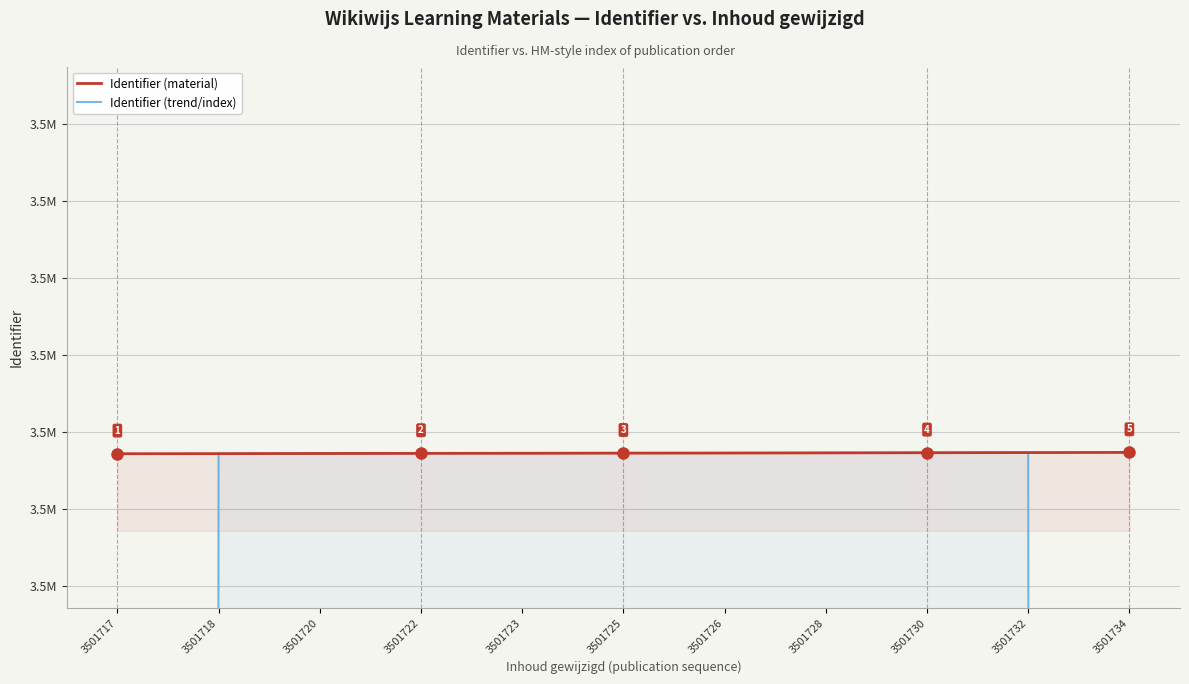

True or false: Identifier (material) and Identifier (trend/index) cross at least once.

True